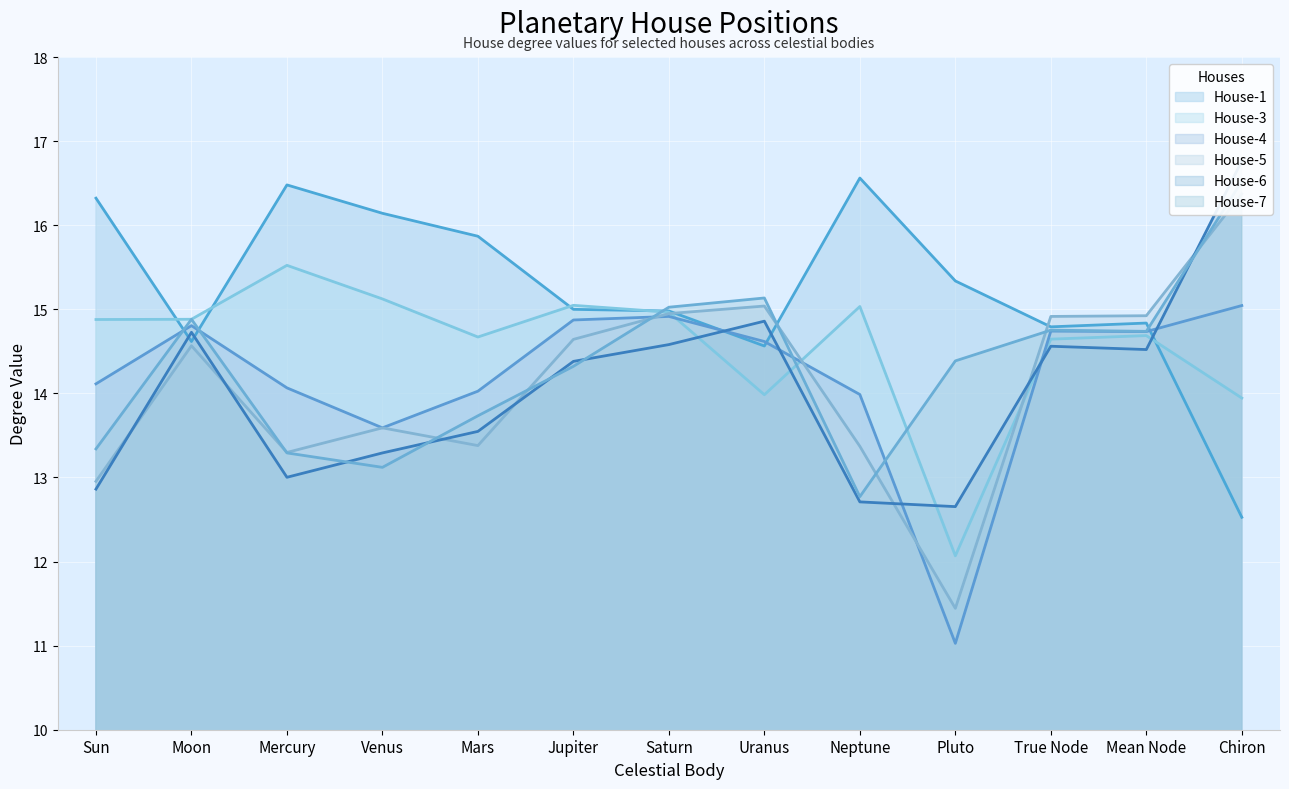

Where is House-6 nearest to the value 14?

Jupiter